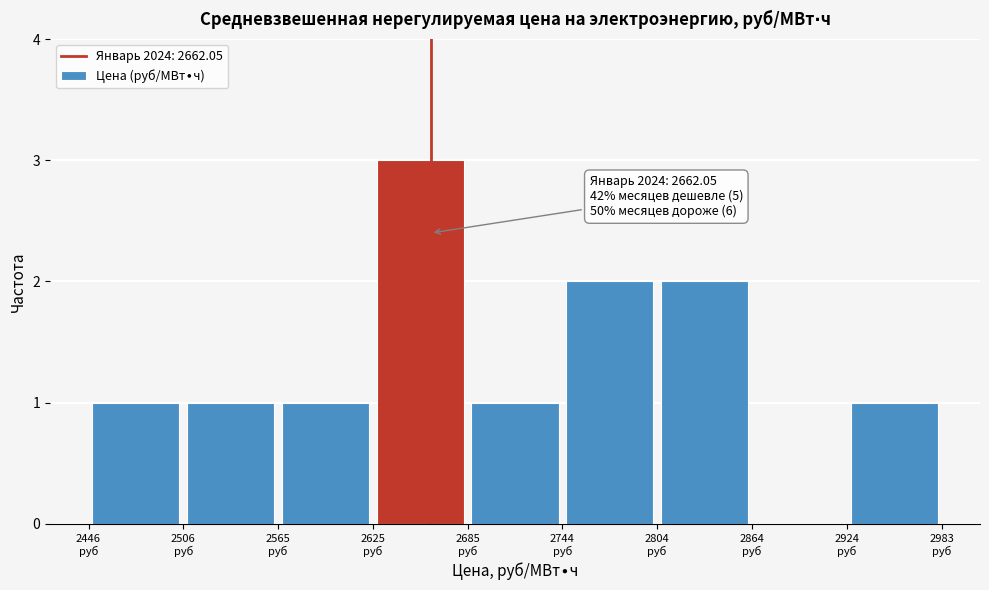

Which range on the x-axis has the tallest bar?

2630 to 2690